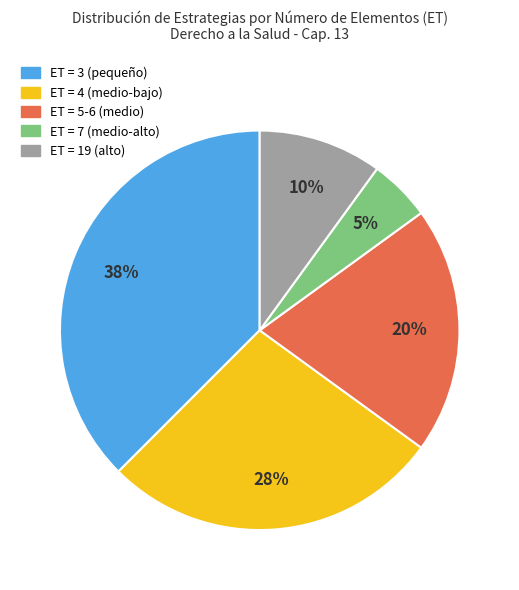

To the nearest percent, what is the average slice percentage?

20%